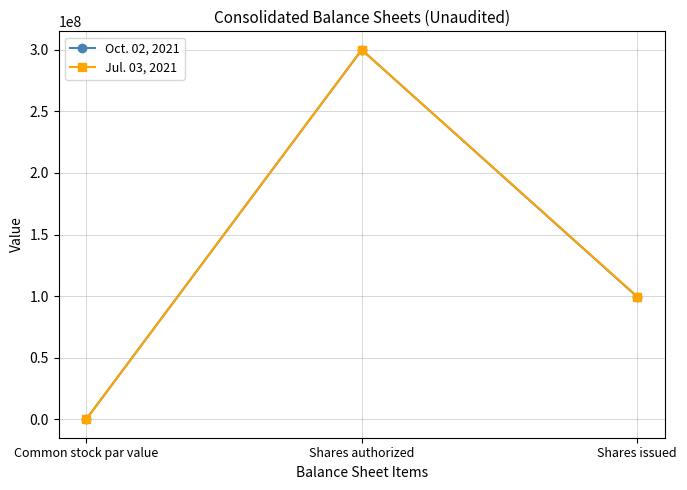

How many lines are shown in the chart?

2